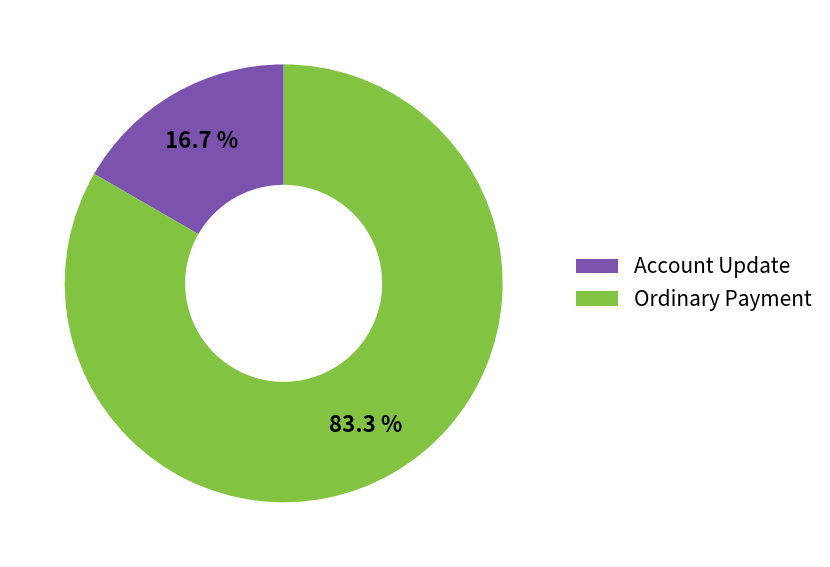

Which has a higher value, Account Update or Ordinary Payment?

Ordinary Payment